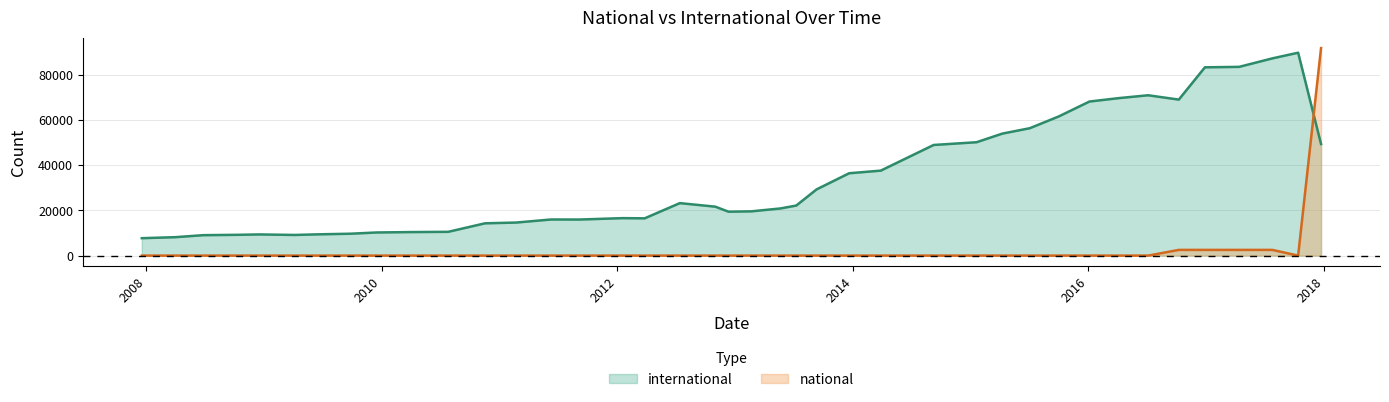

What is the maximum value for national?

91765